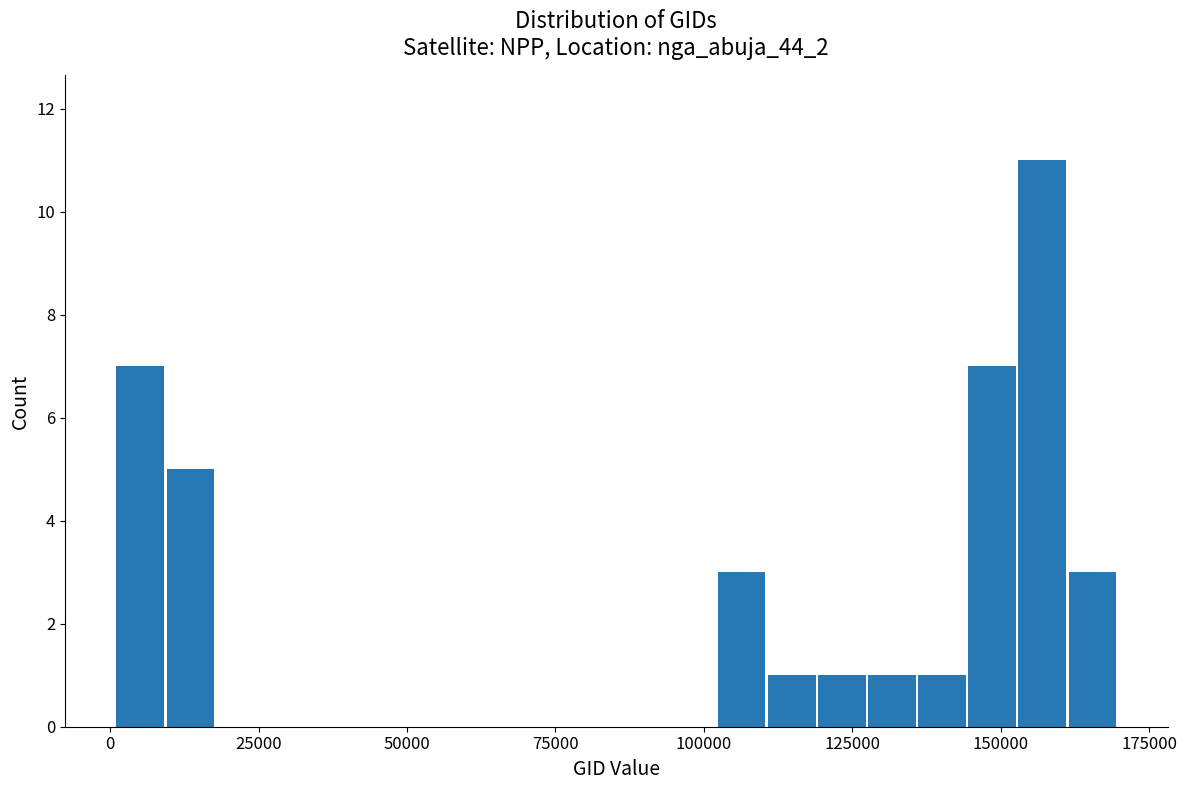

Read against the x-axis, roughly where is the centre of the tallest bar?

155000